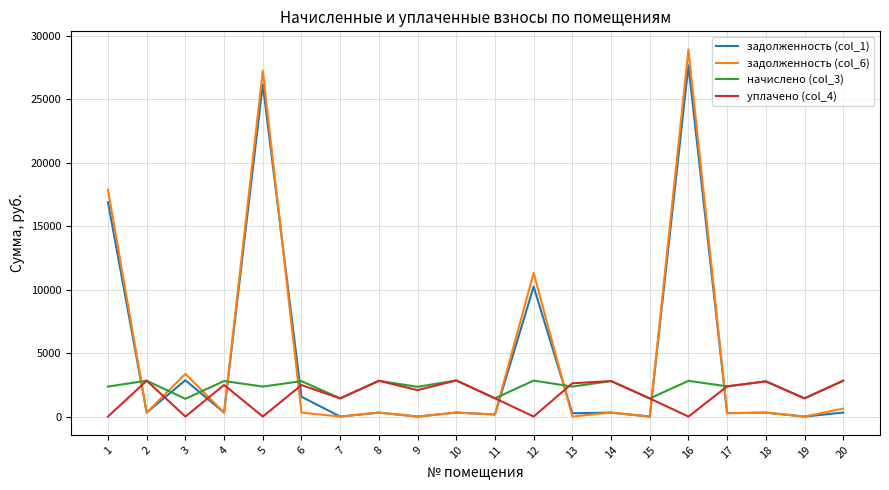

Where is the first local minimum for уплачено (col_4)?

3